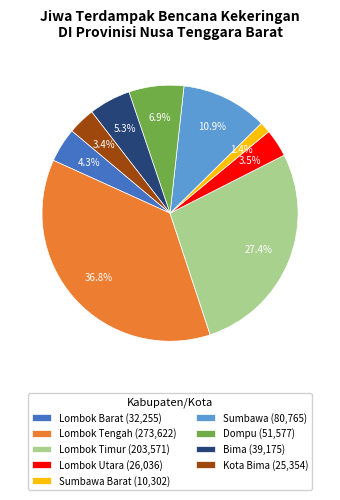

Does any single category account for the majority?

No